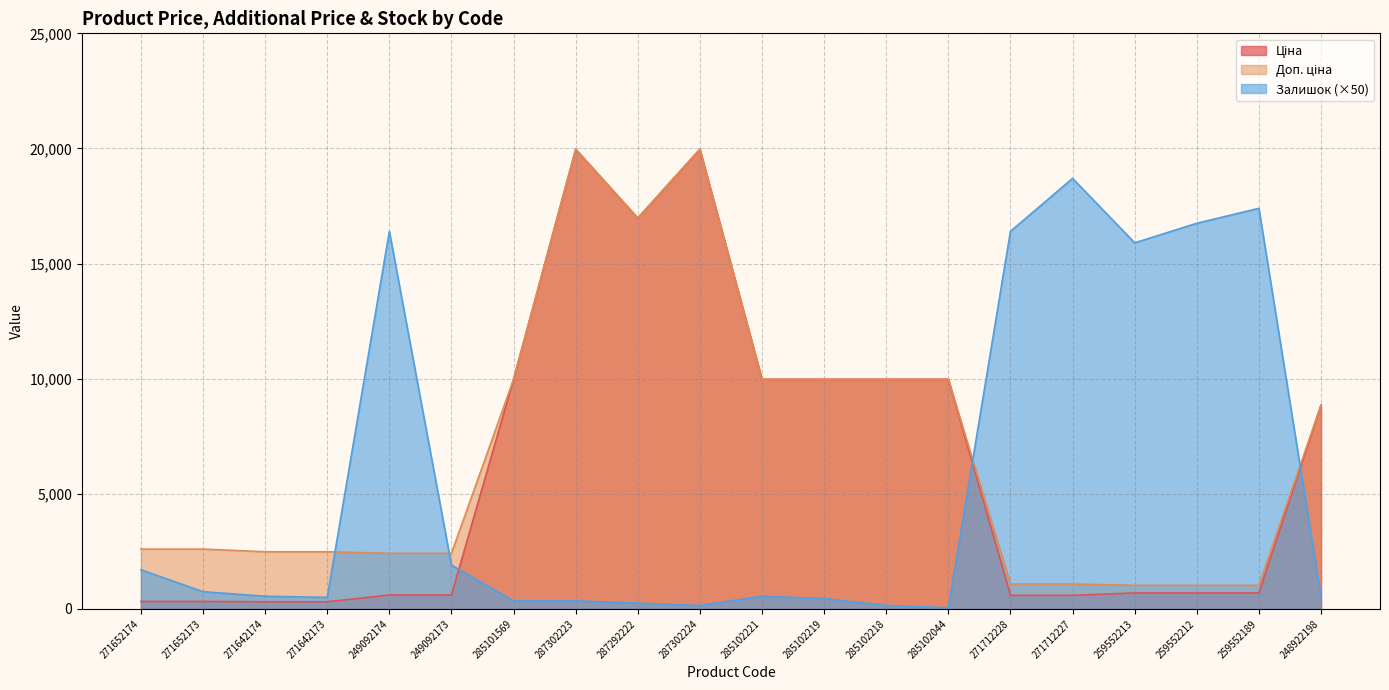

Where is the first local minimum for Доп. ціна?

287292222